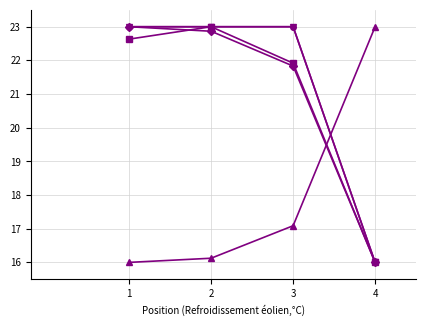

Which label corresponds to the largest value in the chart?

4